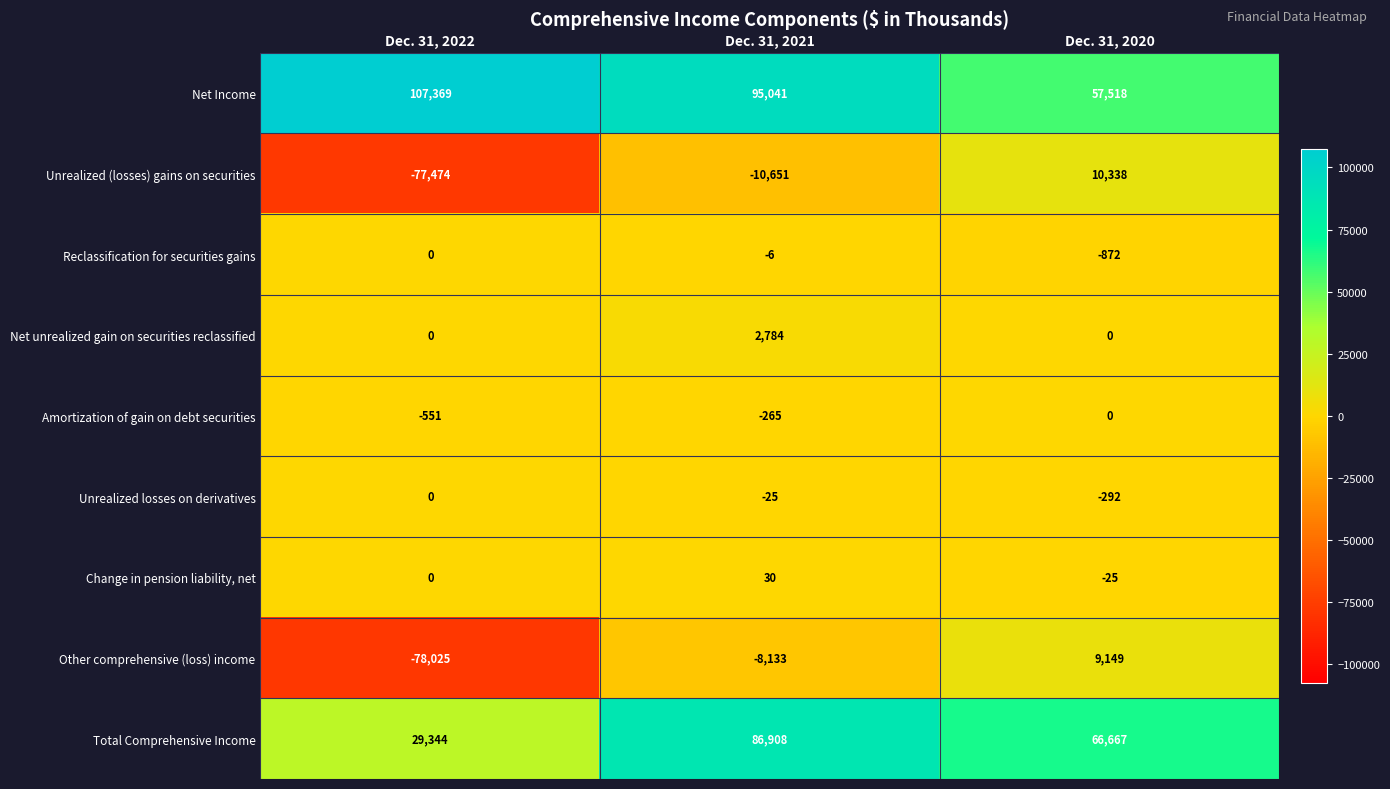

List the labels in order of Reclassification for securities gains value, largest first.

Dec. 31, 2022, Dec. 31, 2021, Dec. 31, 2020